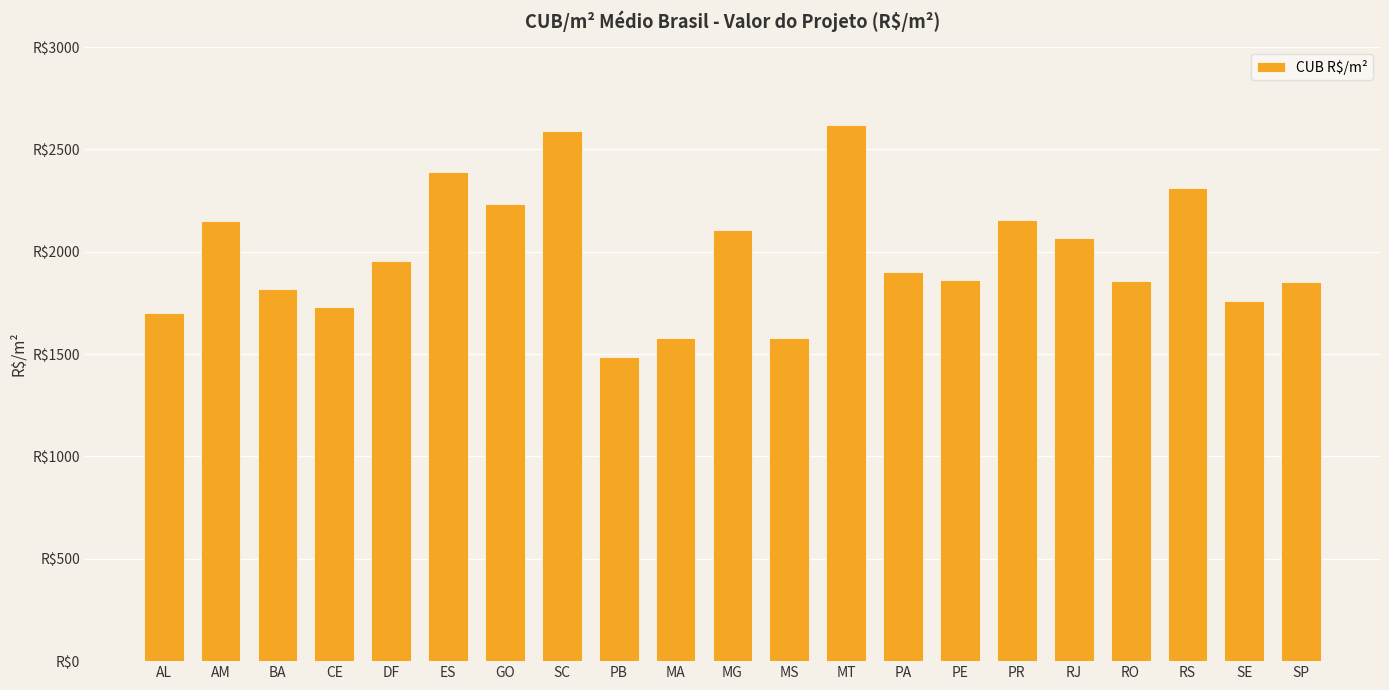

What is the smallest value displayed?

1485.3